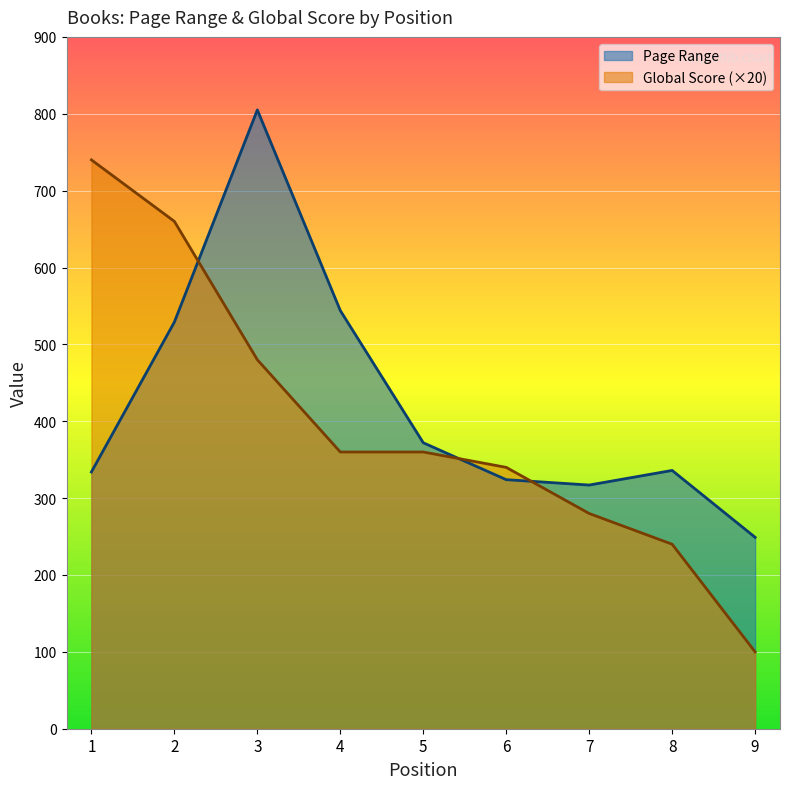

Where is the first local minimum for Page Range?

7